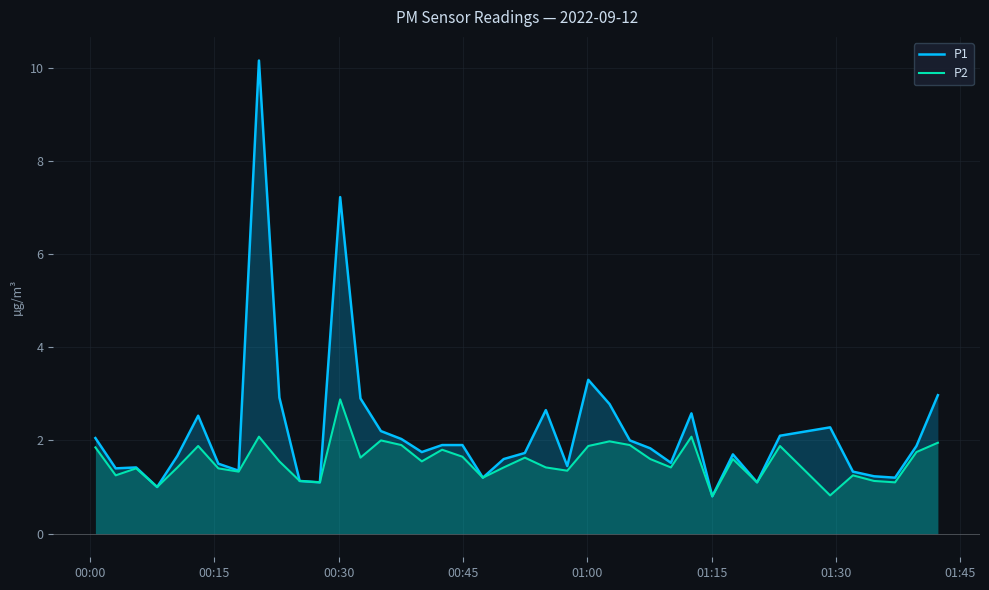

List the series in order of their overall mean, lowest first.

P2, P1